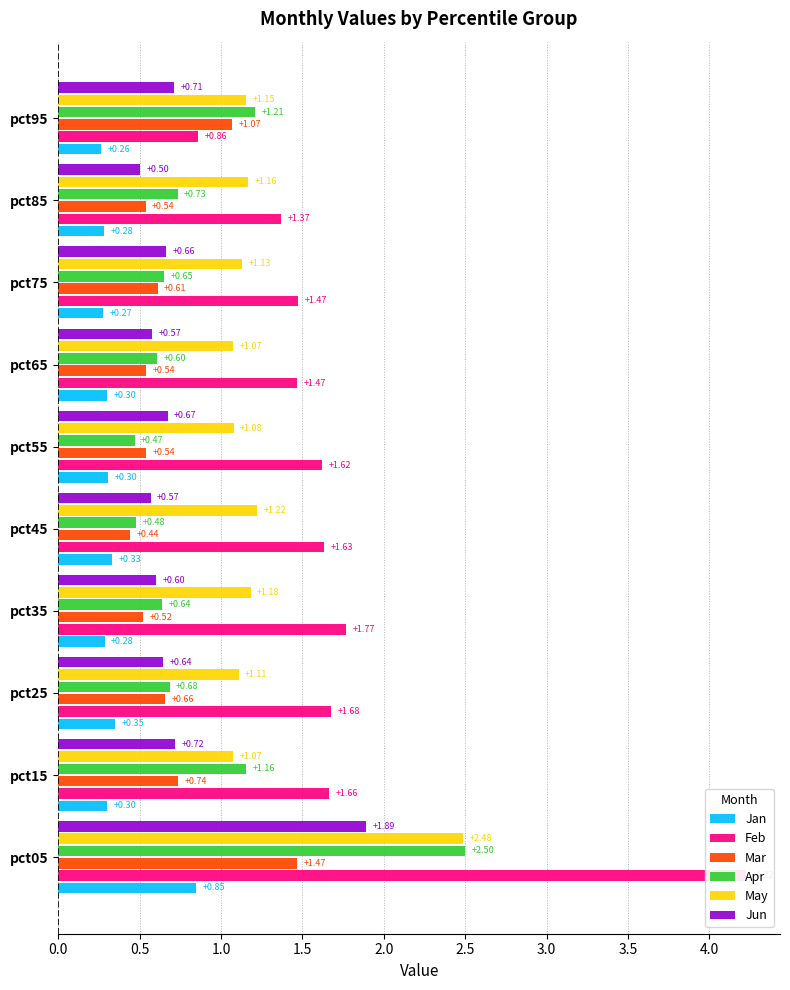

What is the approximate value of Mar at pct25?

0.7